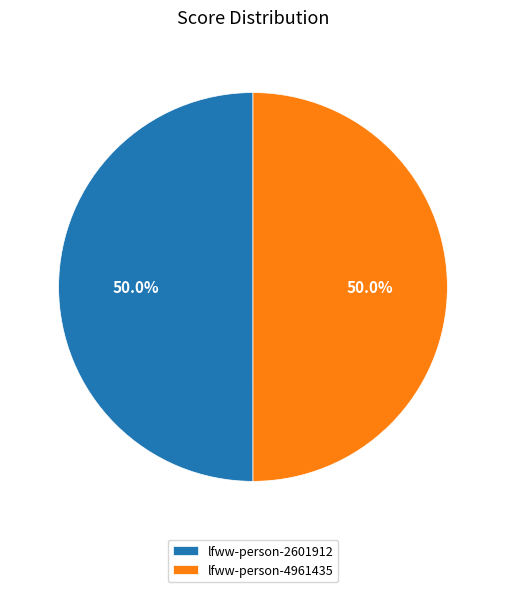

What percentage is the lfww-person-2601912 slice, to the nearest percent?

50%